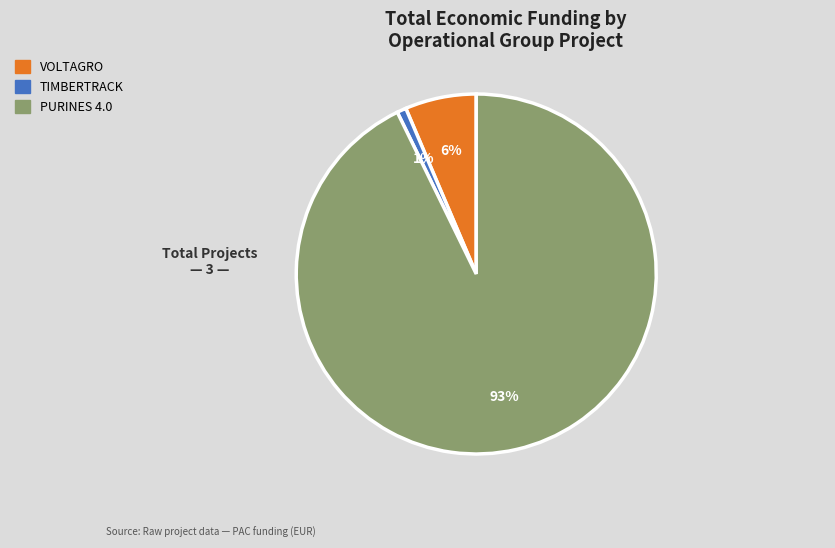

Do PURINES 4.0 and TIMBERTRACK together represent more than half of the pie?

Yes